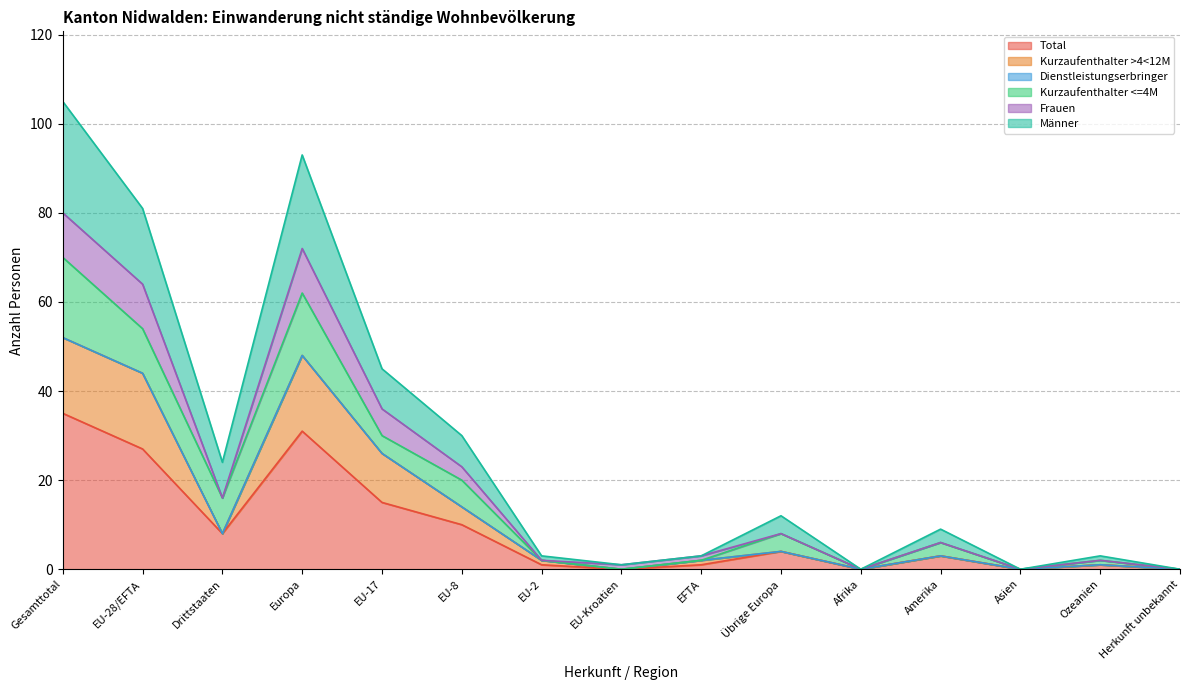

Is the value of Kurzaufenthalter >4<12M at Herkunft unbekannt greater than the value of Frauen at EU-Kroatien?

No